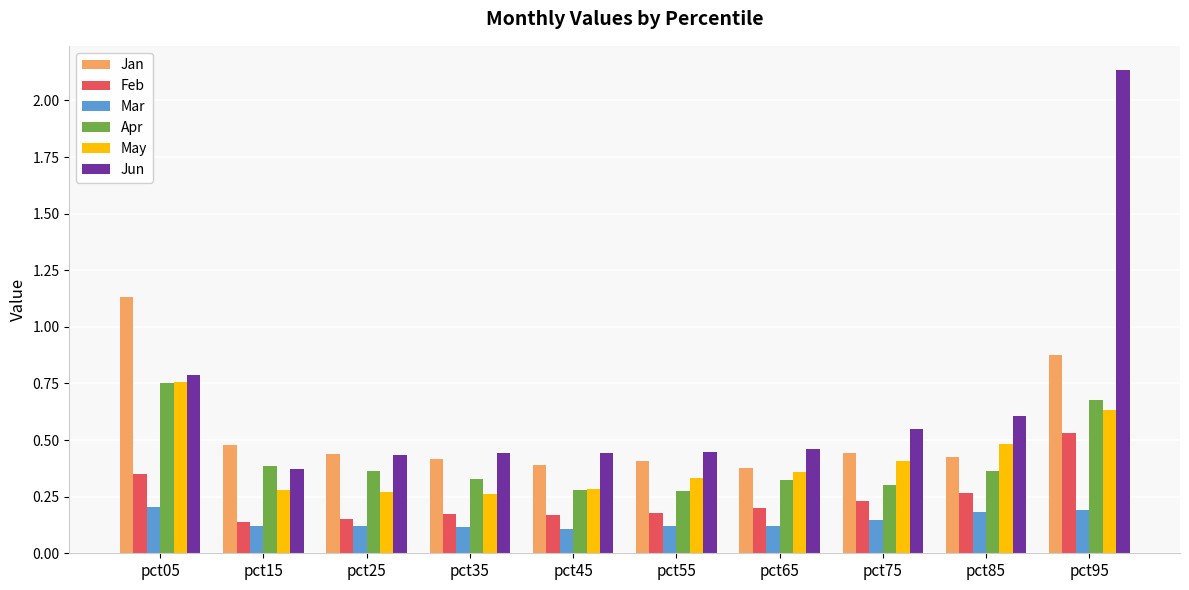

Count the Jan values in the range 0 to 1.

9